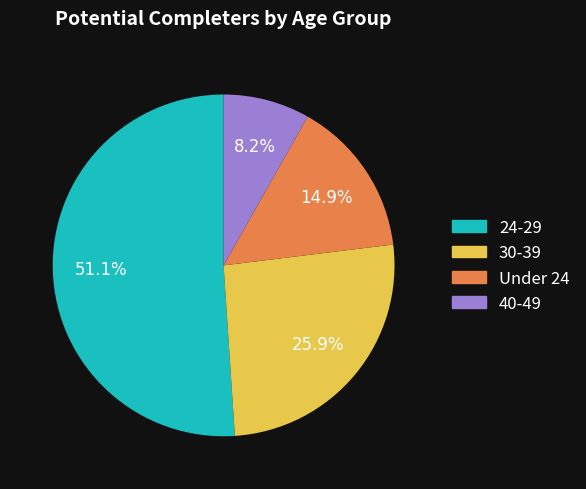

Count the number of slices in the pie.

4